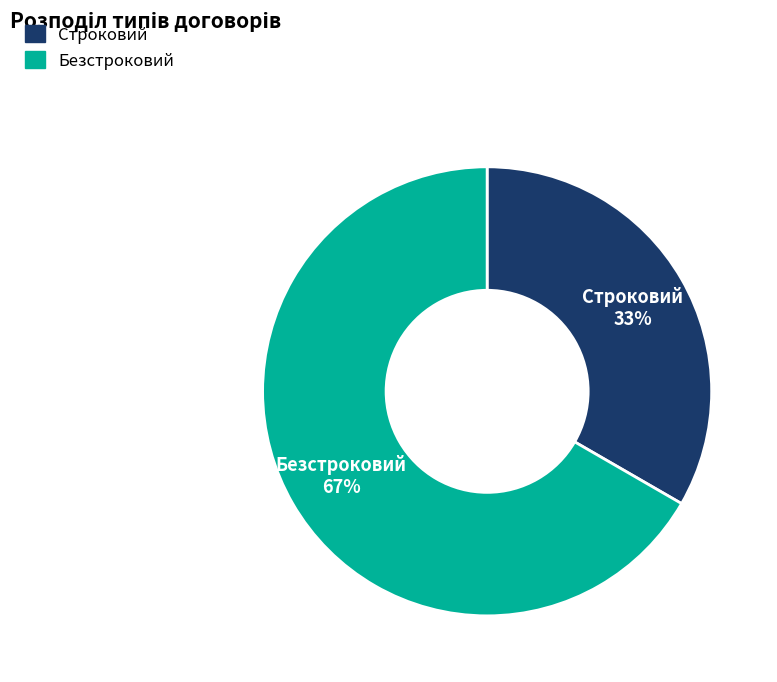

How many segments does this pie chart have?

2